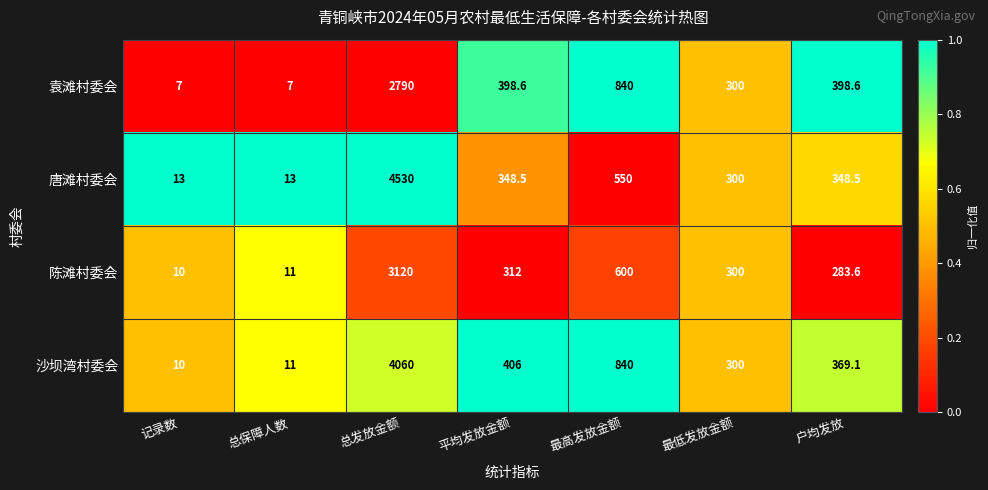

At which label does 唐滩村委会 first exceed 348?

总发放金额